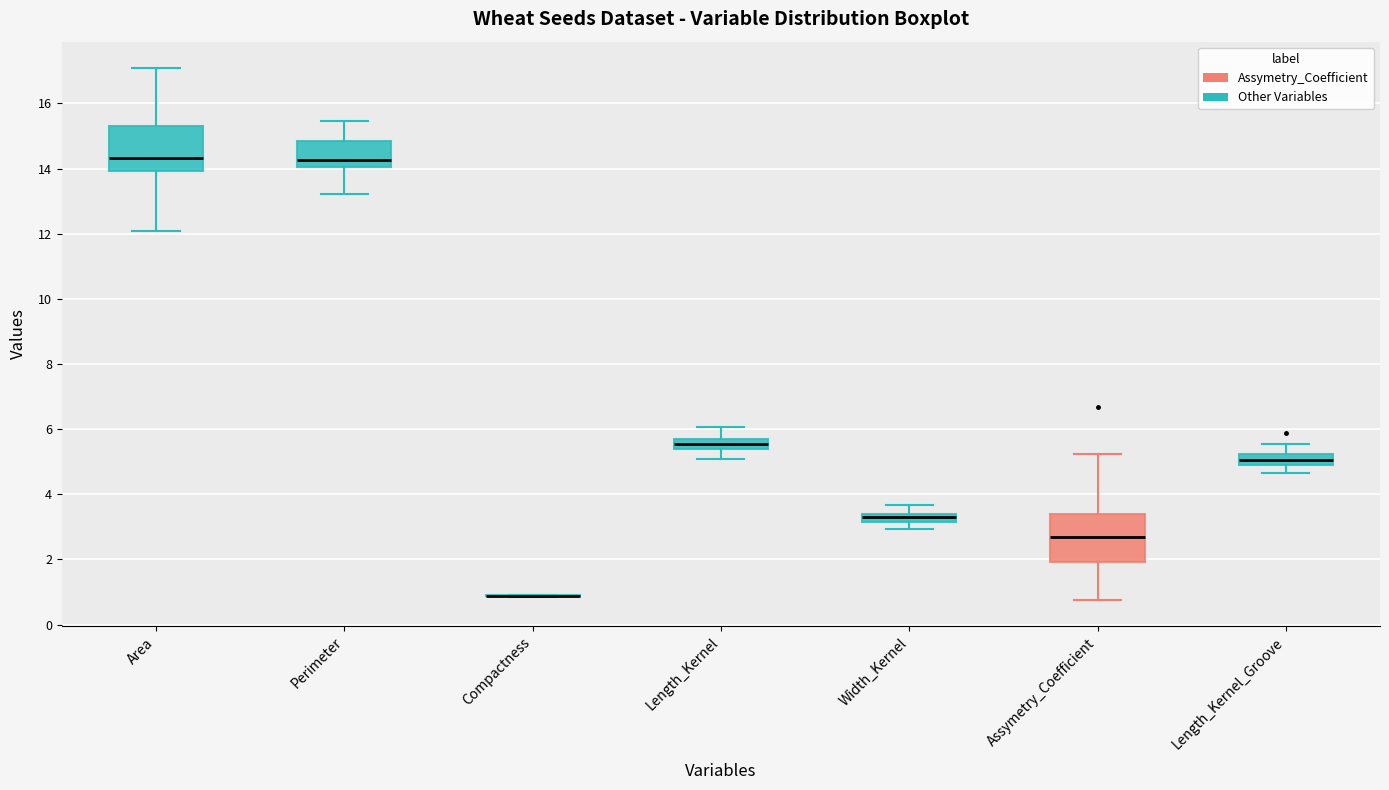

Where does the upper whisker of the box for Width_Kernel end on the y-axis? The values are not printed on the chart, so give them approximately, as read against the axis.

3.6